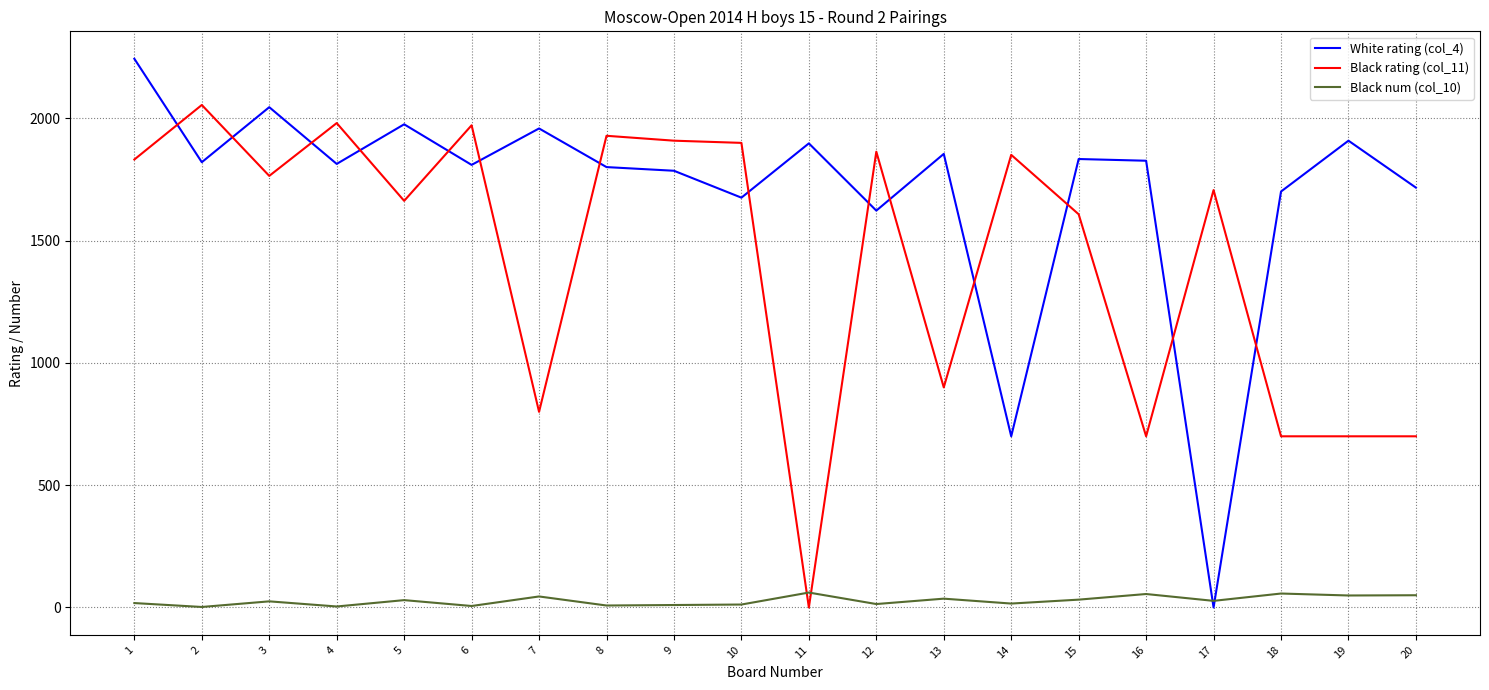

How many lines are shown in the chart?

3